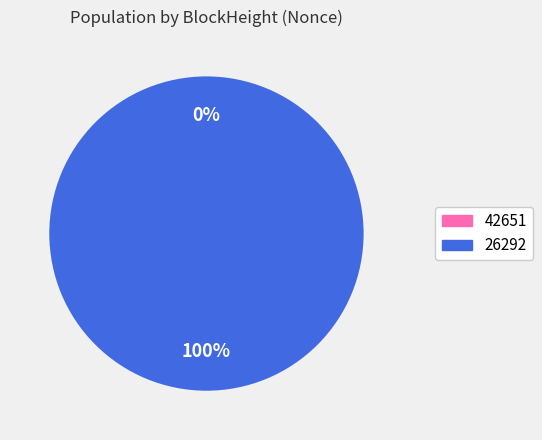

What percentage is the 26292 slice, to the nearest percent?

100%